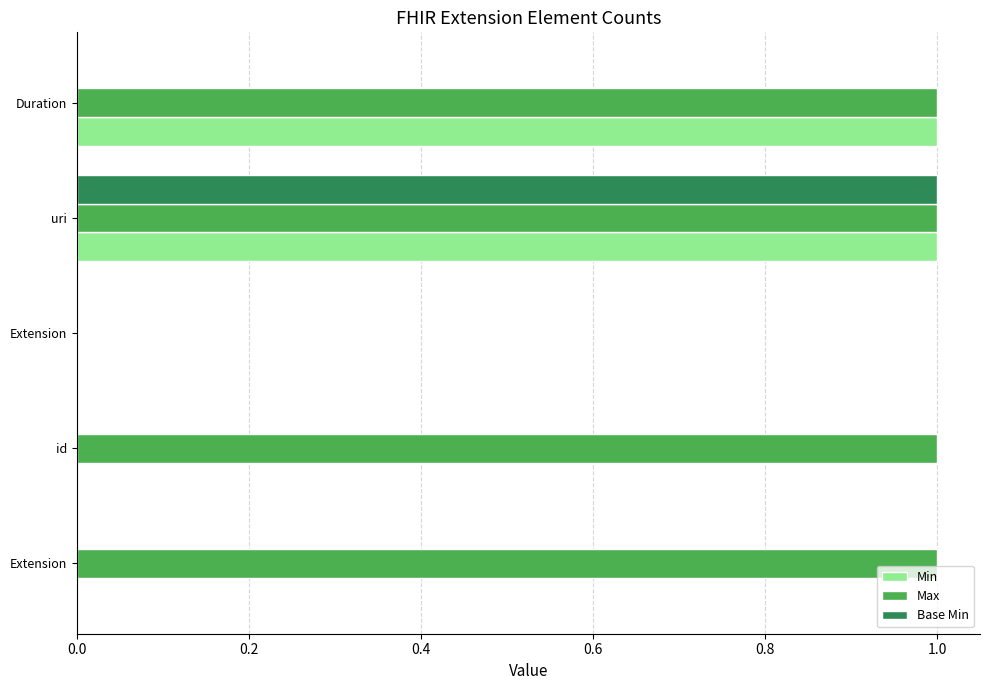

What are all the series names shown in the legend?

Min, Max, Base Min